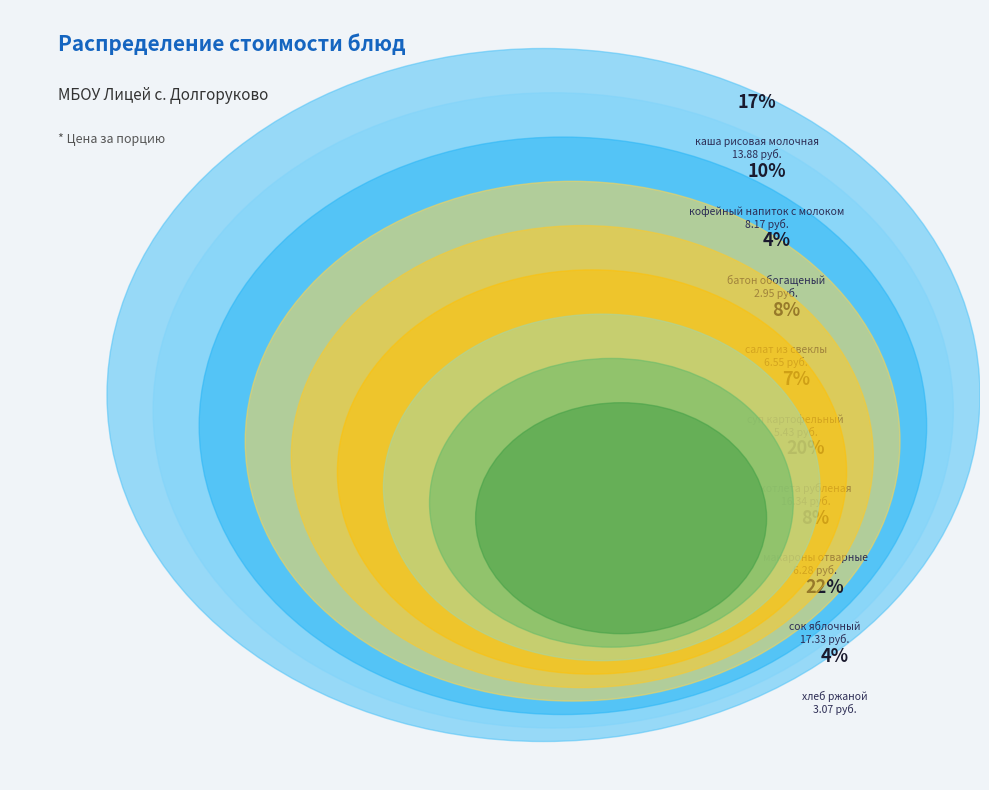

To the nearest percent, what is the combined percentage of макароны отварные and батон обогащеный?

12%